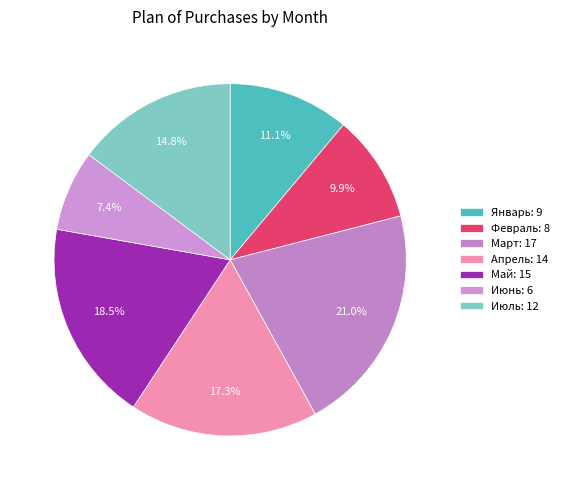

What is the smallest slice in the pie chart?

Июнь